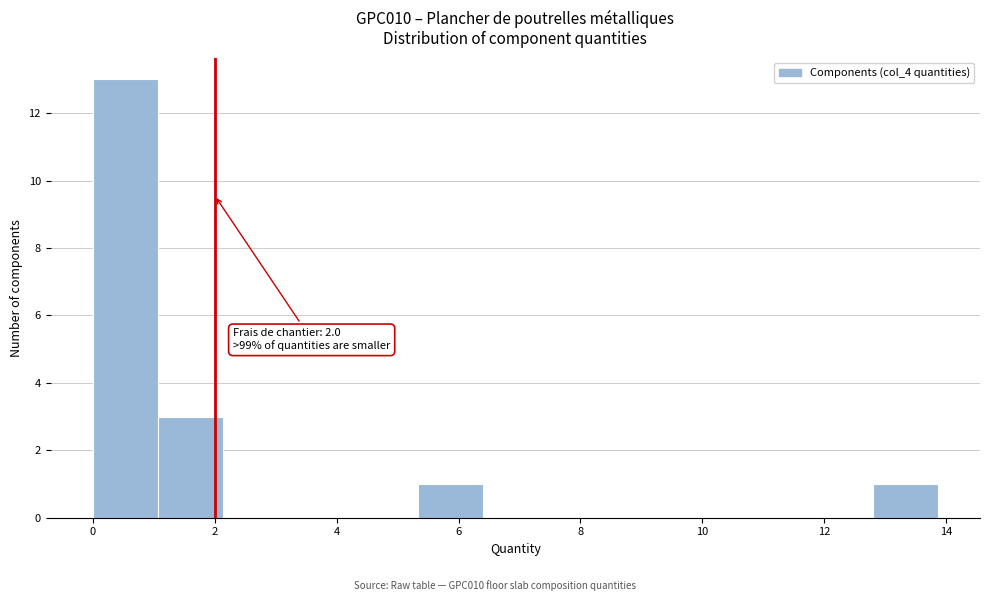

Over which range of the x-axis is the bar tallest?

0.0 to 1.0